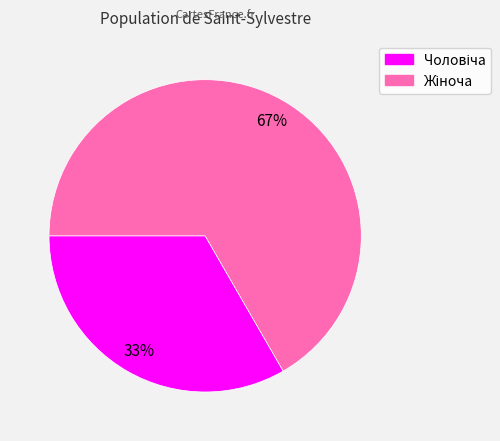

To the nearest percent, what is the average slice percentage?

50%